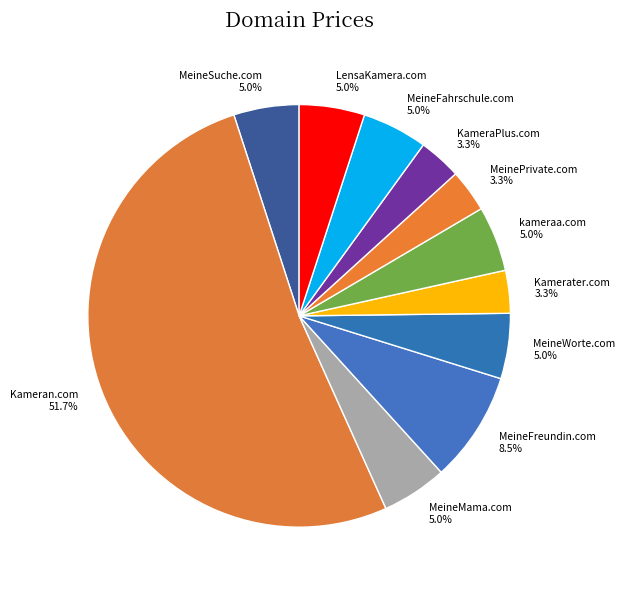

Between kameraa.com and Kamerater.com, which is larger?

kameraa.com